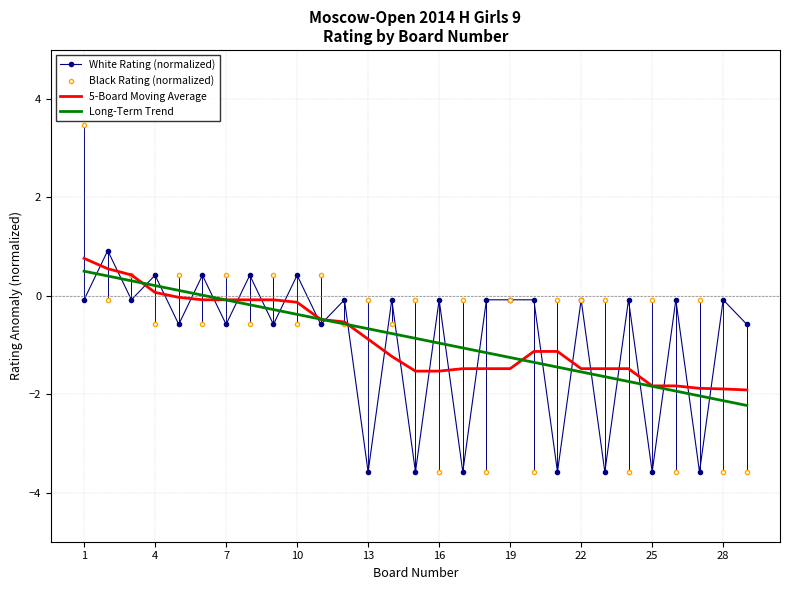

Reading left to right, what are all the values shown in this chart?

White Rating (normalized): -0.1	0.9	-0.1	0.4	-0.6	0.4	-0.6	0.4	-0.6	0.4	-0.6	-0.1	-3.6	-0.1	-3.6	-0.1	-3.6	-0.1	-0.1	-0.1	-3.6	-0.1	-3.6	-0.1	-3.6	-0.1	-3.6	-0.1	-0.6
Black Rating (normalized): 3.5	-0.1	0.4	-0.6	0.4	-0.6	0.4	-0.6	0.4	-0.6	0.4	-0.6	-0.1	-0.6	-0.1	-3.6	-0.1	-3.6	-0.1	-3.6	-0.1	-0.1	-0.1	-3.6	-0.1	-3.6	-0.1	-3.6	-3.6
5-Board Moving Average: 0.8	0.6	0.4	0.1	-0.0	-0.1	-0.1	-0.1	-0.1	-0.1	-0.5	-0.5	-0.9	-1.2	-1.5	-1.5	-1.5	-1.5	-1.5	-1.1	-1.1	-1.5	-1.5	-1.5	-1.8	-1.8	-1.9	-1.9	-1.9
Long-Term Trend: 0.5	0.4	0.3	0.2	0.1	0.0	-0.1	-0.2	-0.3	-0.4	-0.5	-0.6	-0.7	-0.8	-0.9	-1.0	-1.1	-1.2	-1.3	-1.4	-1.4	-1.5	-1.6	-1.7	-1.8	-1.9	-2.0	-2.1	-2.2